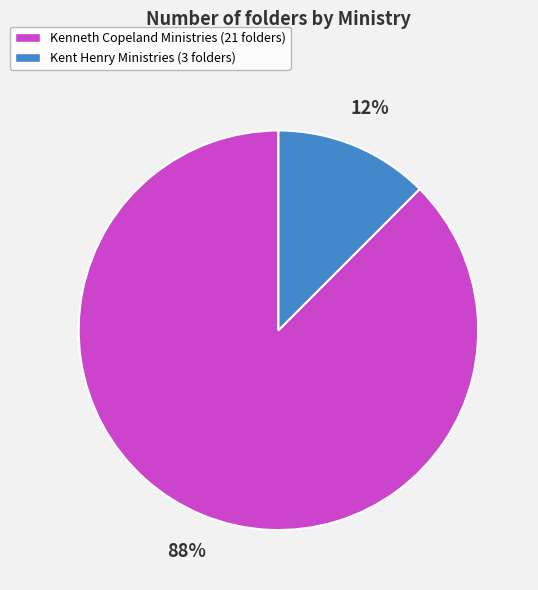

Is it true that Kenneth Copeland Ministries (21 folders) is 97% of the pie?

False